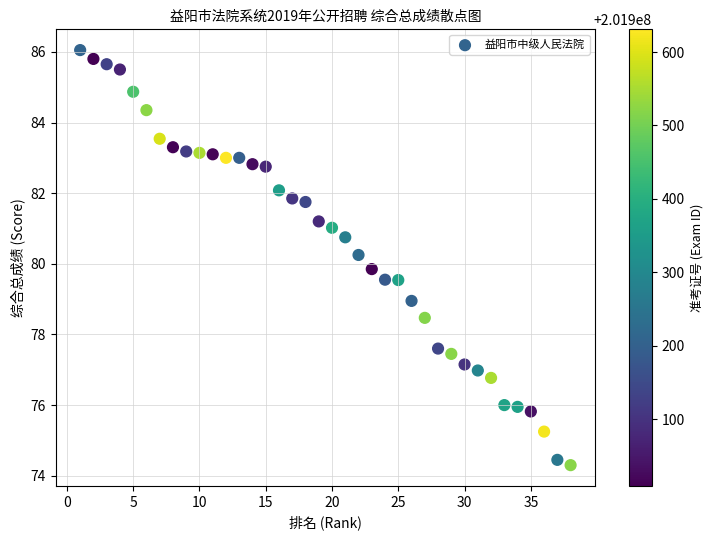

What is the range of X values (max minus min)?

37.0